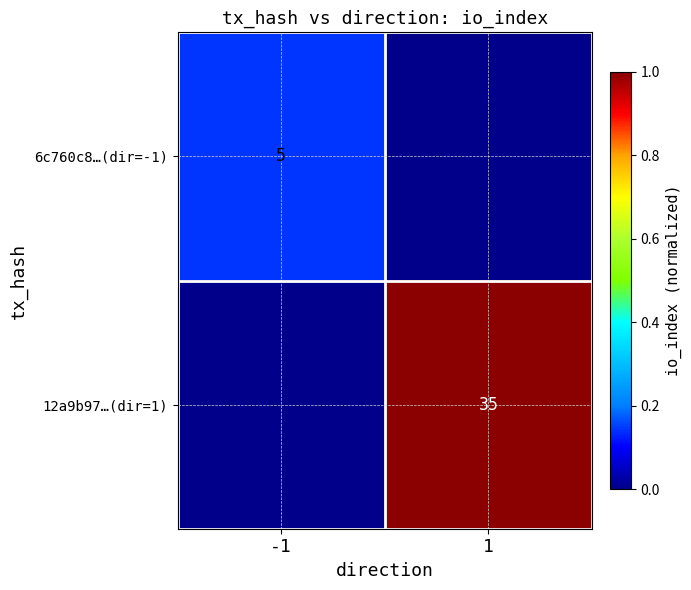

Is it true that 6c760c8…(dir=-1) equals 2 at -1?

False